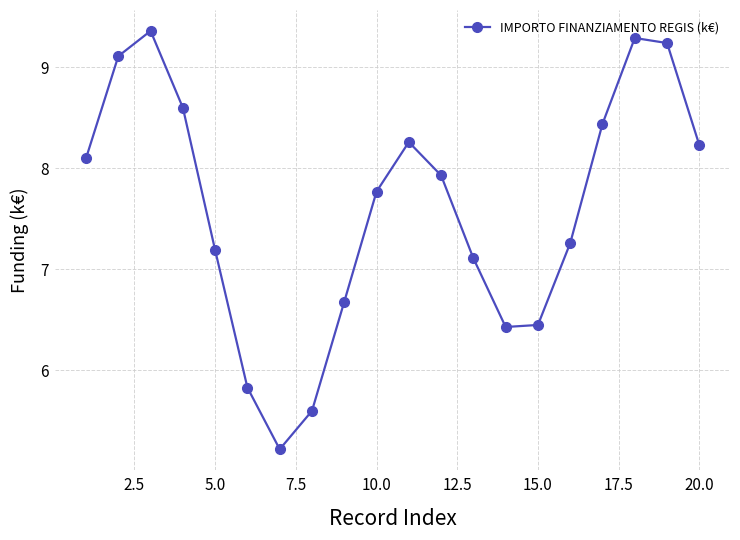

What is the value of the 12th point from the left?

7.9